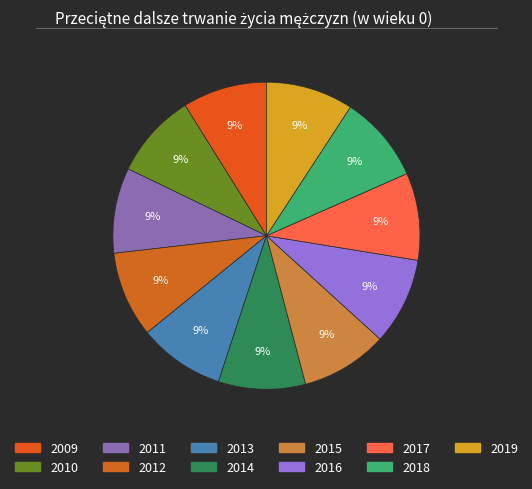

Rank the categories by value from lowest to highest.

2009, 2010, 2011, 2012, 2013, 2015, 2014, 2018, 2016, 2017, 2019